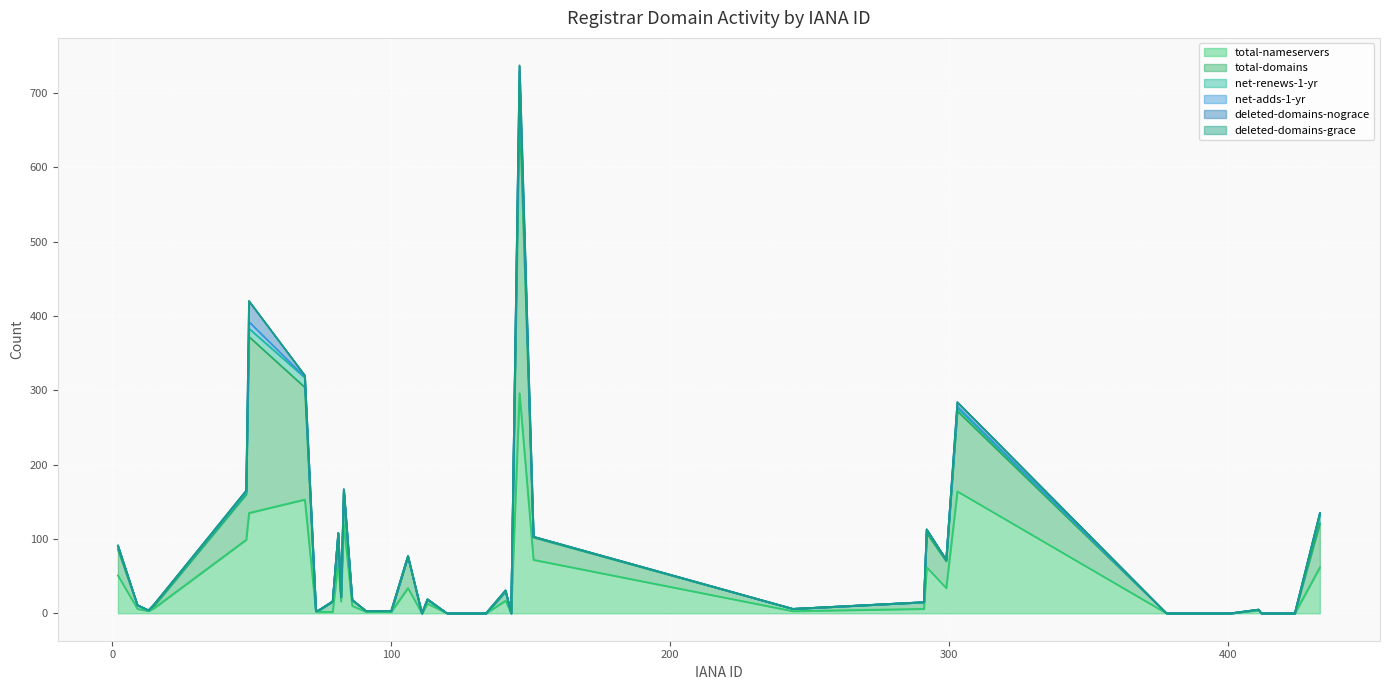

At which category is the sum across all series the highest?

146